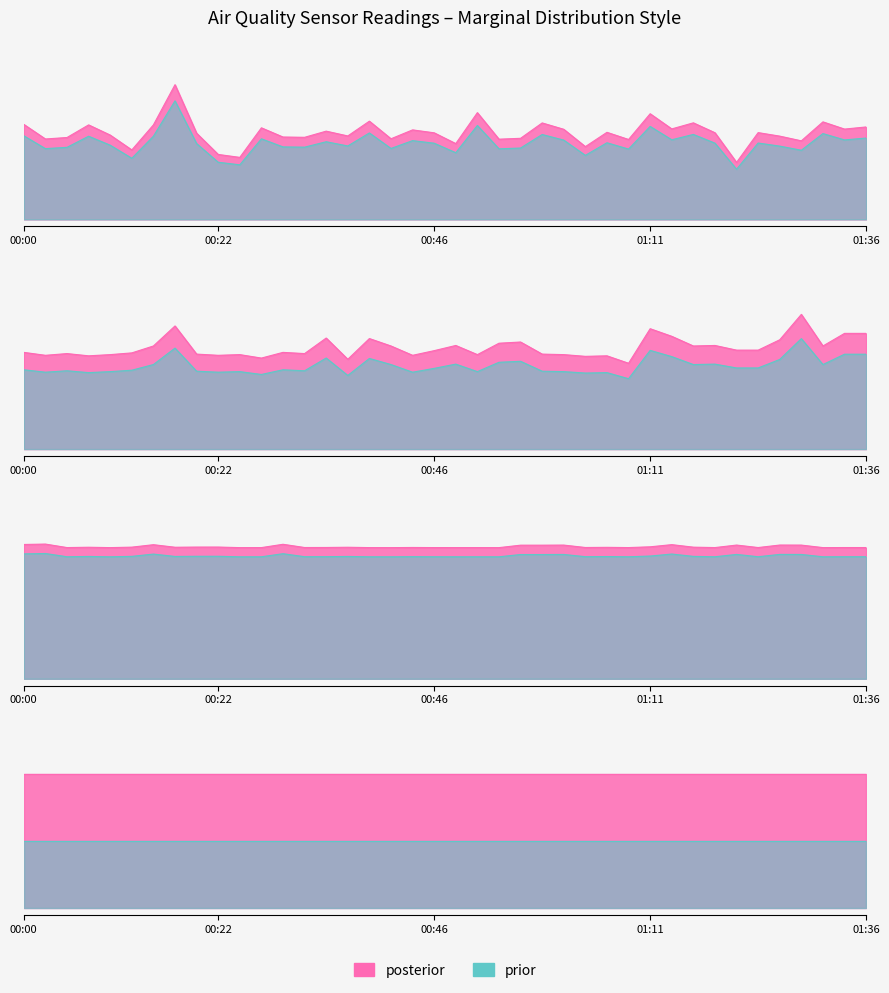

What is the sum of the SDS_P1 values at 01:18 and 01:21?

49.0